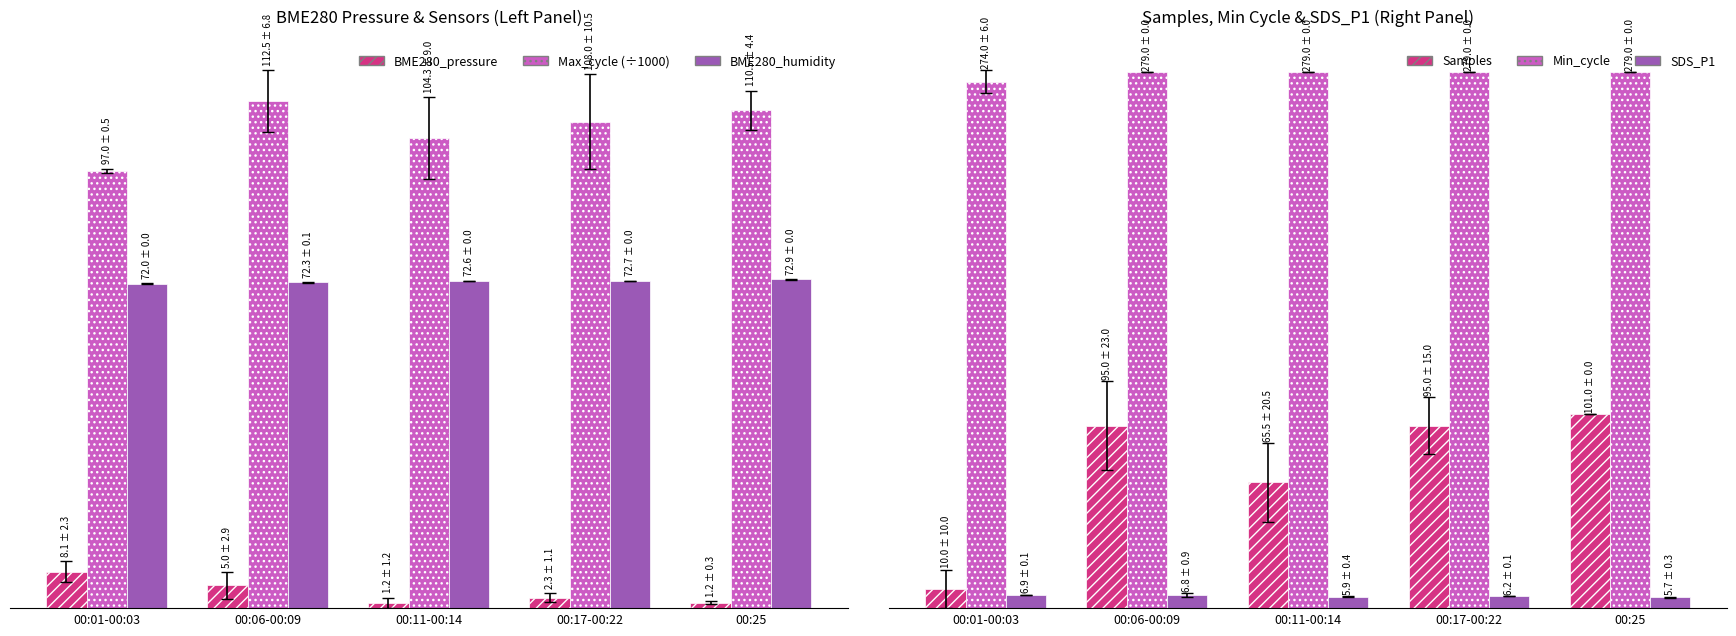

What is the difference between the maximum and minimum values in the SDS_P1 series?

1.2